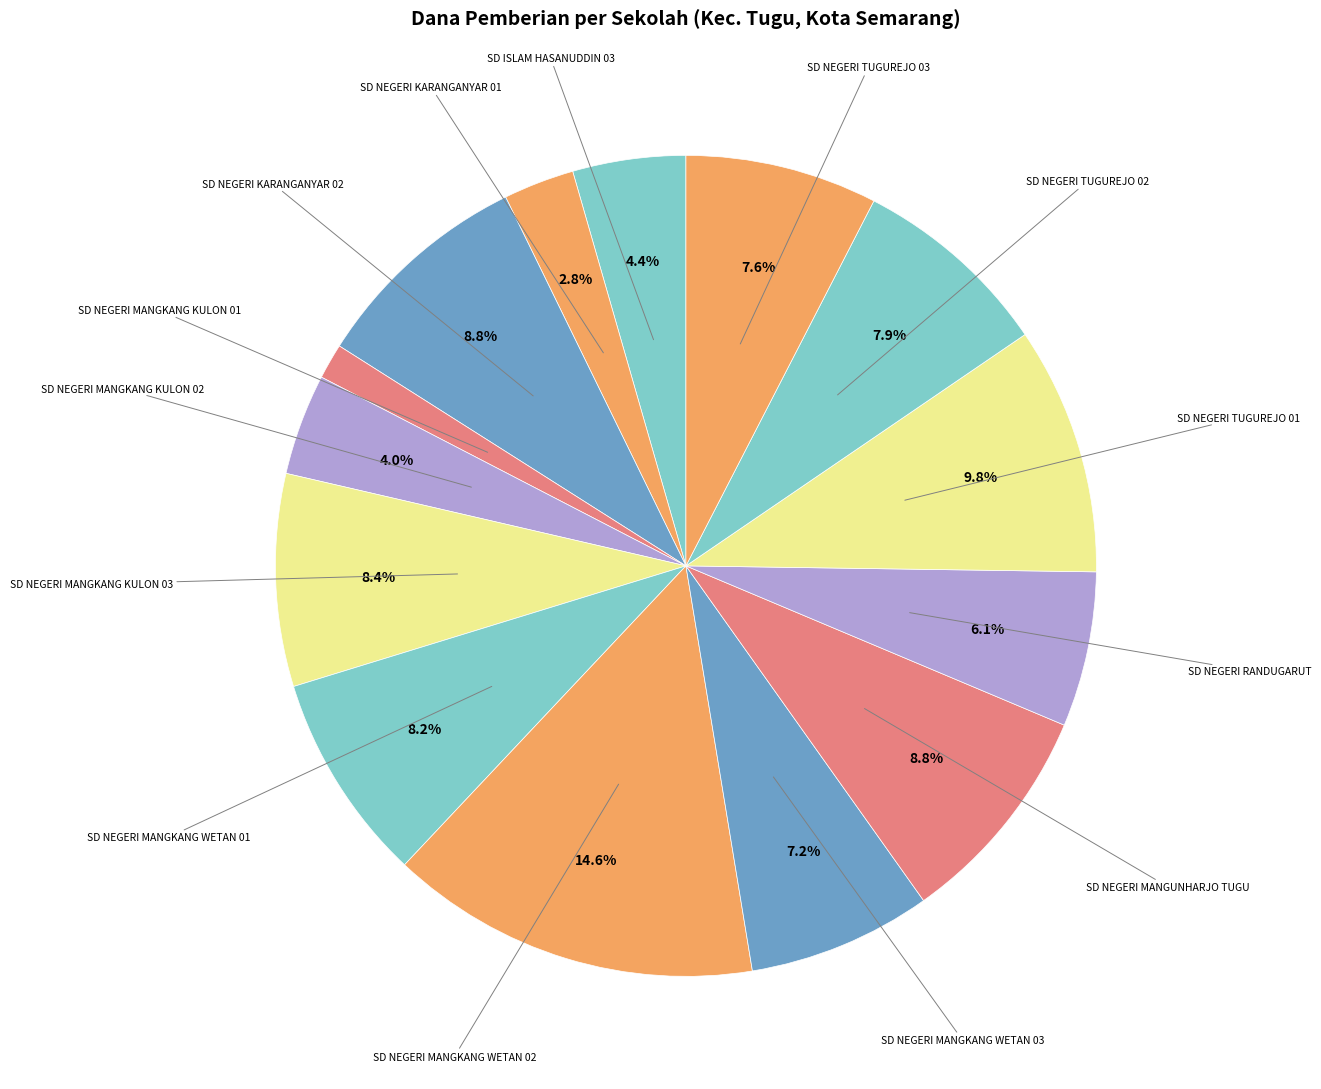

How many slices are in this pie chart?

14